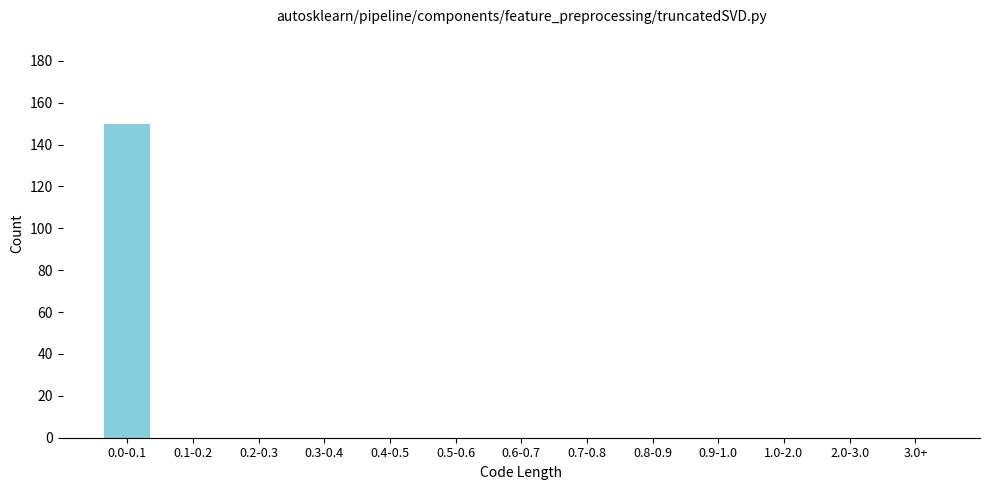

Reading right to left, list all the values displayed in this chart.

3.0+=0	2.0-3.0=0	1.0-2.0=0	0.9-1.0=0	0.8-0.9=0	0.7-0.8=0	0.6-0.7=0	0.5-0.6=0	0.4-0.5=0	0.3-0.4=0	0.2-0.3=0	0.1-0.2=0	0.0-0.1=150